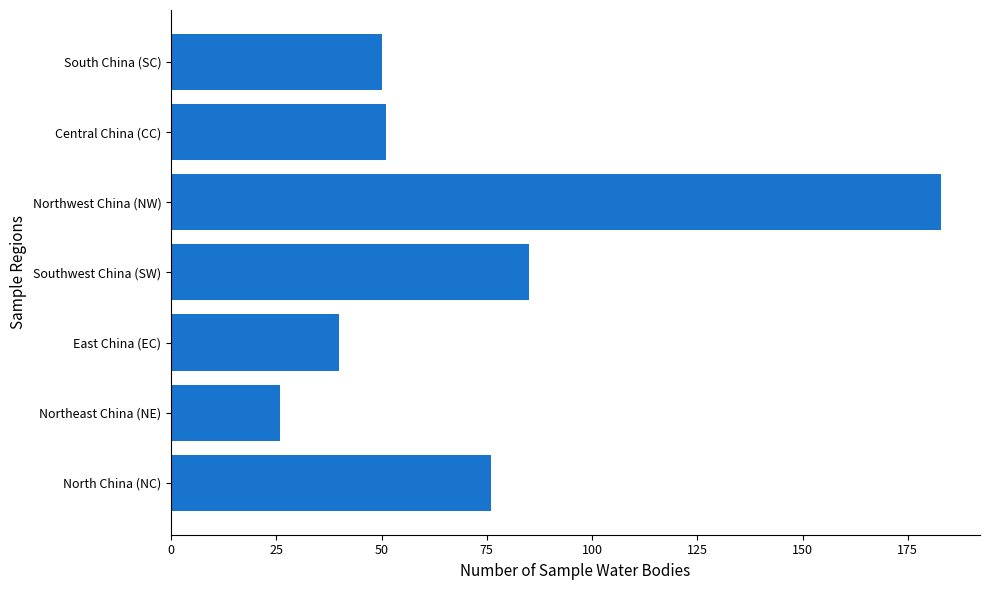

Are the bars grouped side by side (vs. stacked)?

No